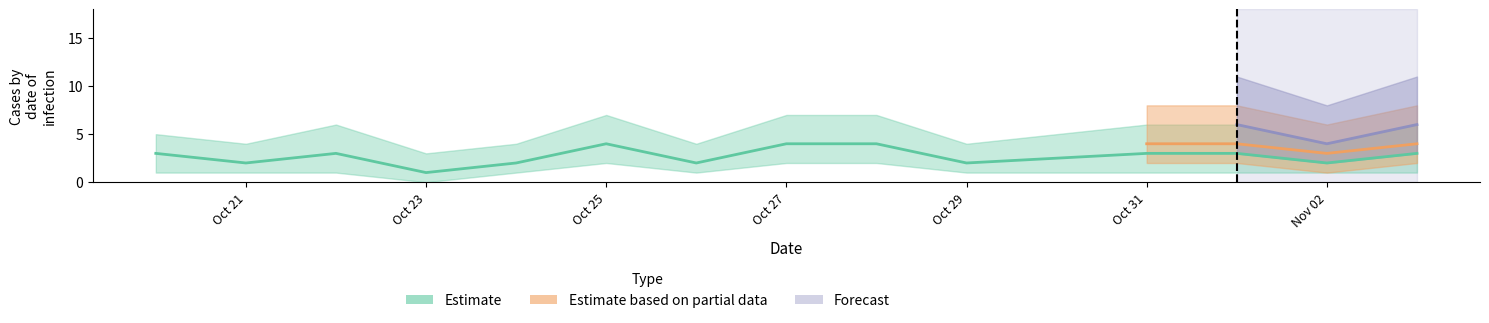

The value of Estimate at Oct 29 is 3. True or false?

False